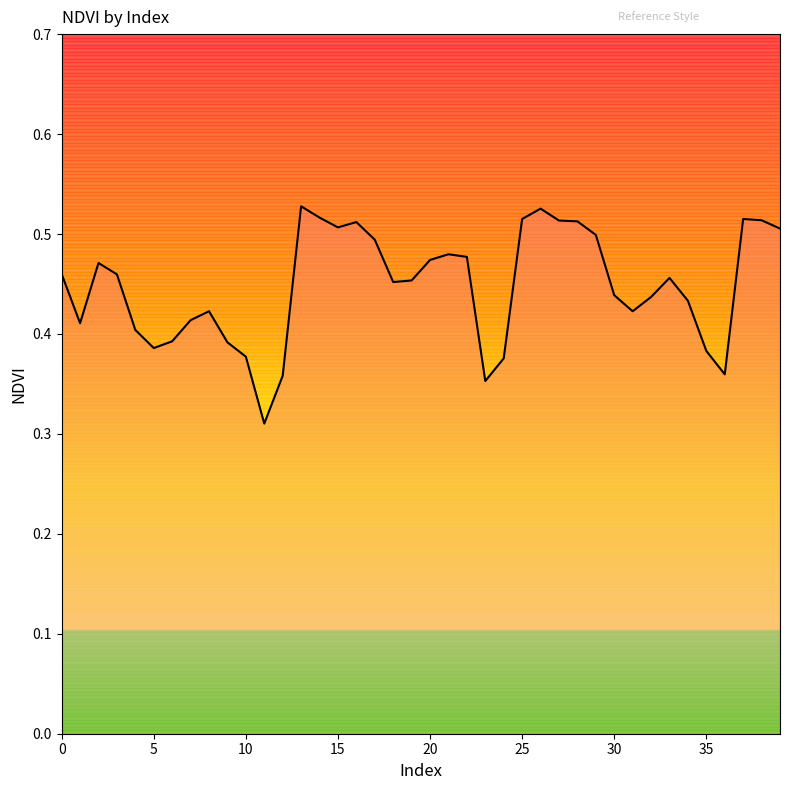

What is the value of the 39th point from the left?

0.5